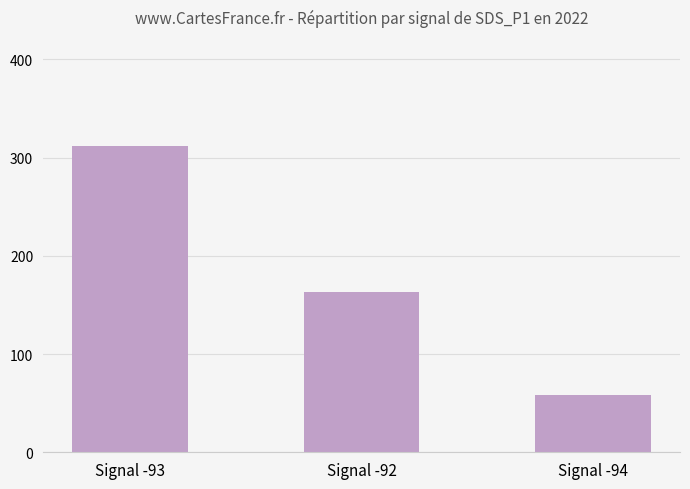

What is the average value?

177.9